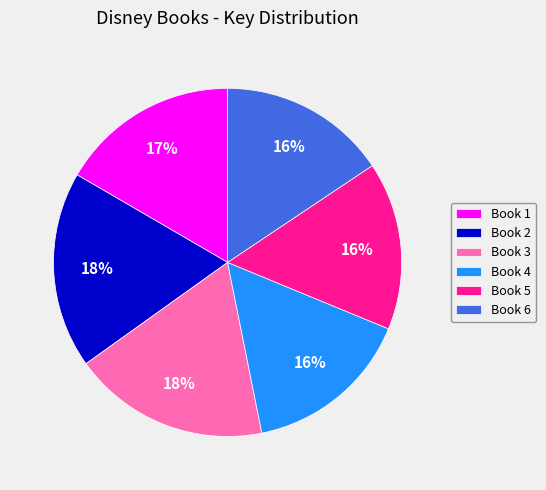

Between Book 1 and Book 5, which is larger?

Book 1